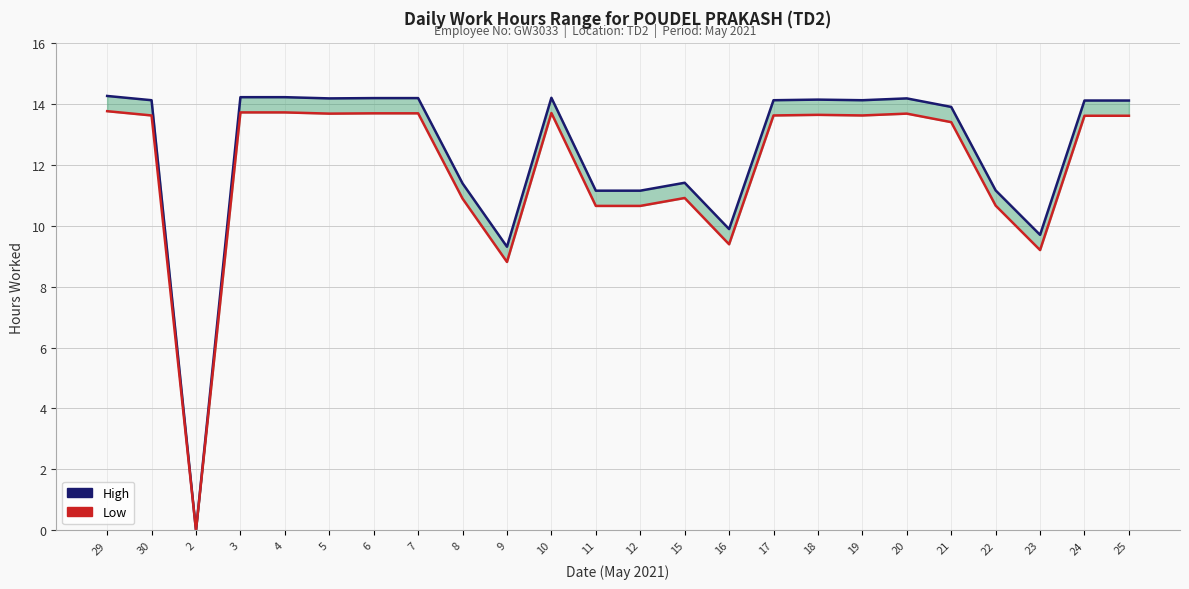

Reading left to right, extract all data points from this chart.

High: 29=14.3	30=14.1	2=0.0	3=14.2	4=14.2	5=14.2	6=14.2	7=14.2	8=11.4	9=9.3	10=14.2	11=11.2	12=11.2	15=11.4	16=9.9	17=14.1	18=14.1	19=14.1	20=14.2	21=13.9	22=11.2	23=9.7	24=14.1	25=14.1
Low: 29=13.8	30=13.6	2=0.0	3=13.7	4=13.7	5=13.7	6=13.7	7=13.7	8=10.9	9=8.8	10=13.7	11=10.7	12=10.7	15=10.9	16=9.4	17=13.6	18=13.6	19=13.6	20=13.7	21=13.4	22=10.7	23=9.2	24=13.6	25=13.6